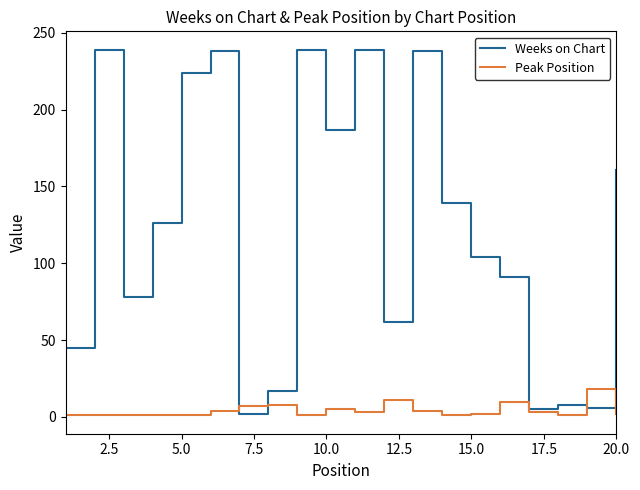

List the series in order of their peak value, highest first.

Weeks on Chart, Peak Position